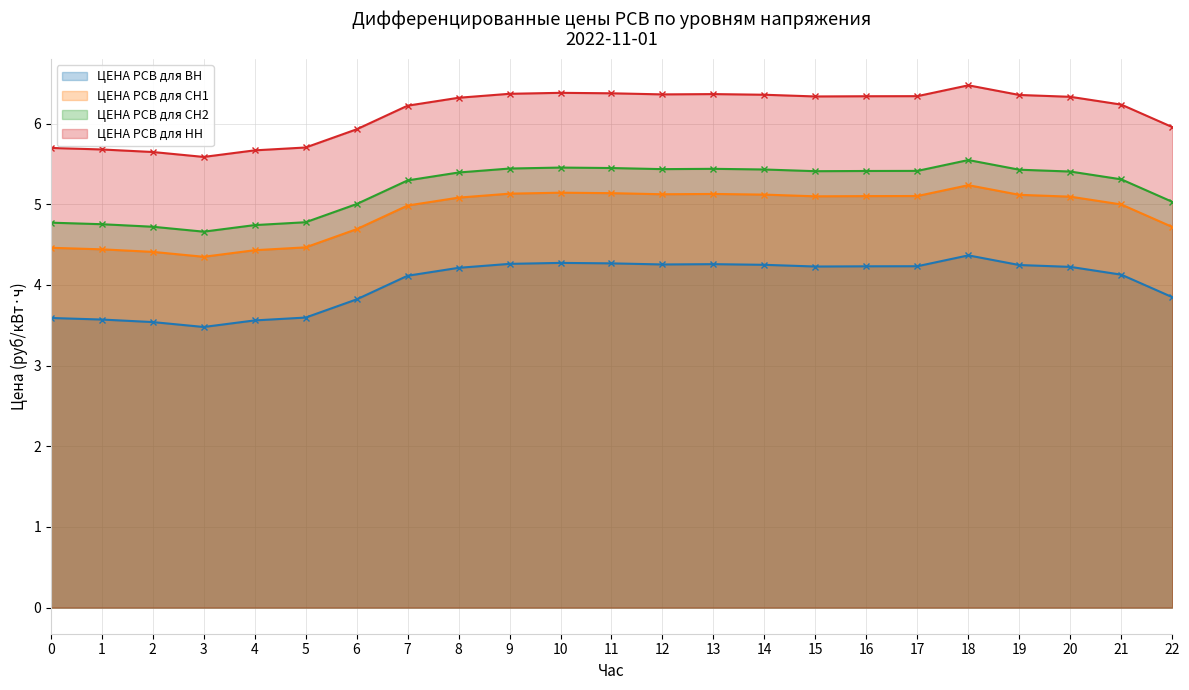

In ЦЕНА РСВ для СН1, how many points are higher than both neighbors (excluding endpoints)?

3